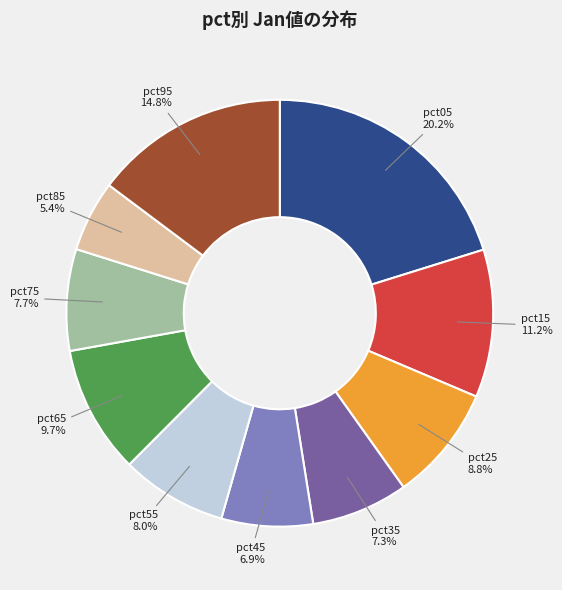

Is it true that pct95 is 7% of the pie?

False